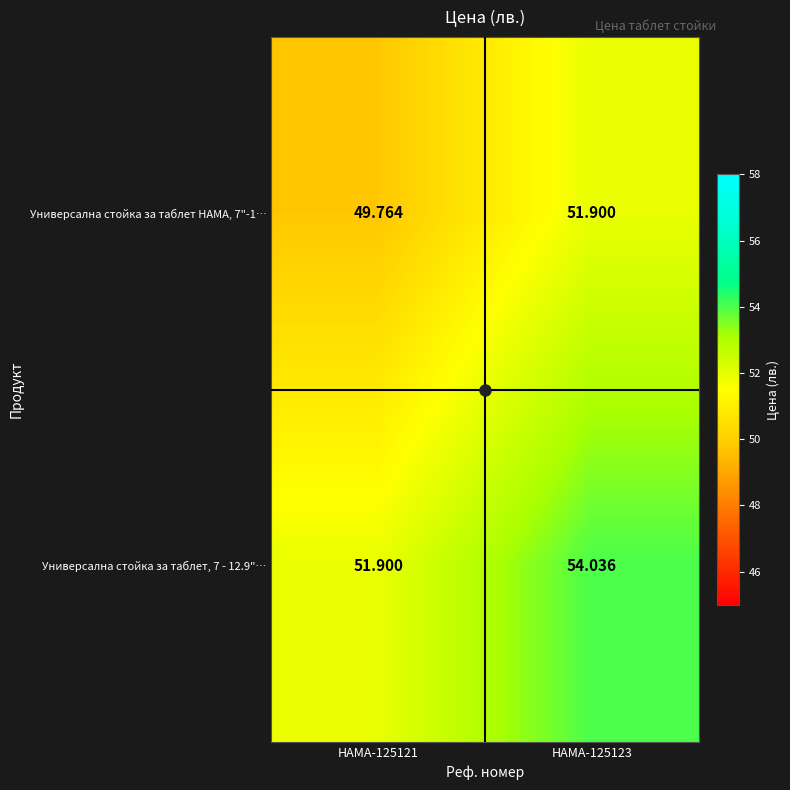

Is the value of Универсална стойка за таблет, 7 - 12.9"… at HAMA-125123 greater than the value of Универсална стойка за таблет HAMA, 7"-1… at HAMA-125123?

Yes